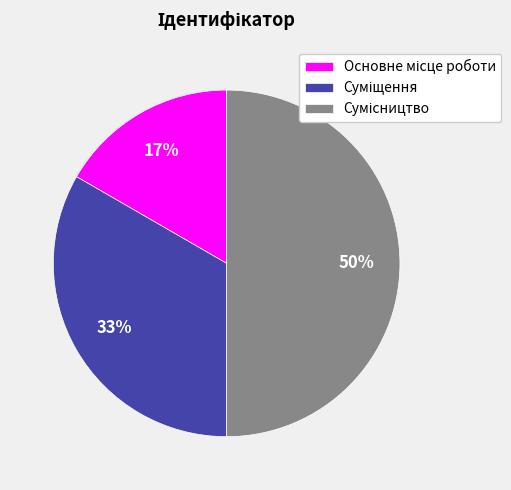

To the nearest percent, what is the difference between the largest and smallest slice percentages?

33%